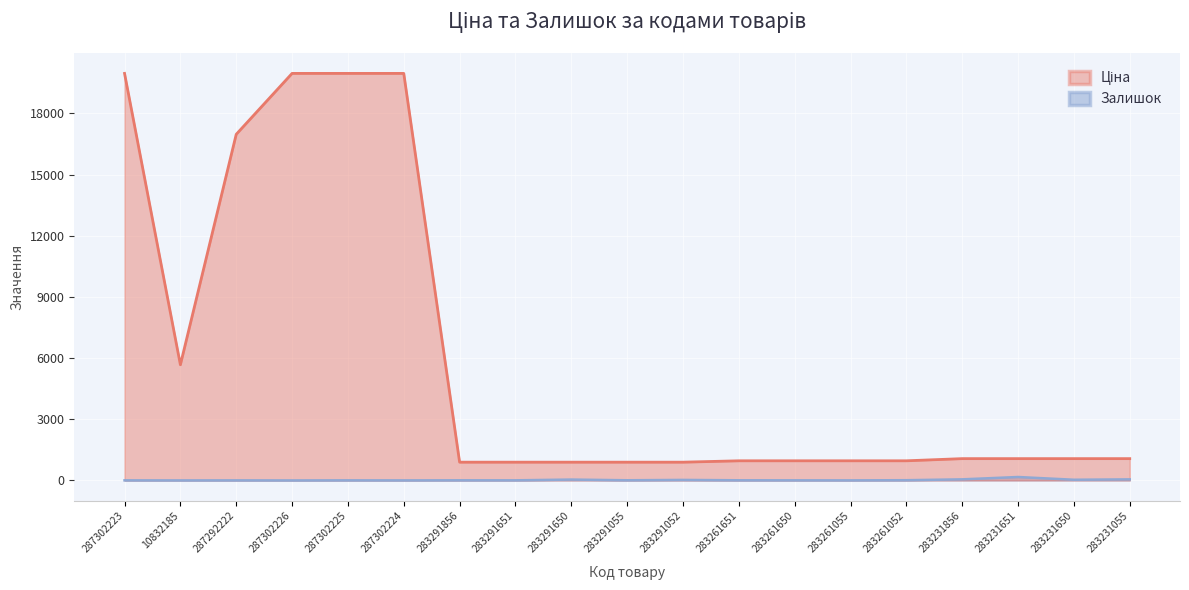

How many interior local valleys does the Залишок series have?

7